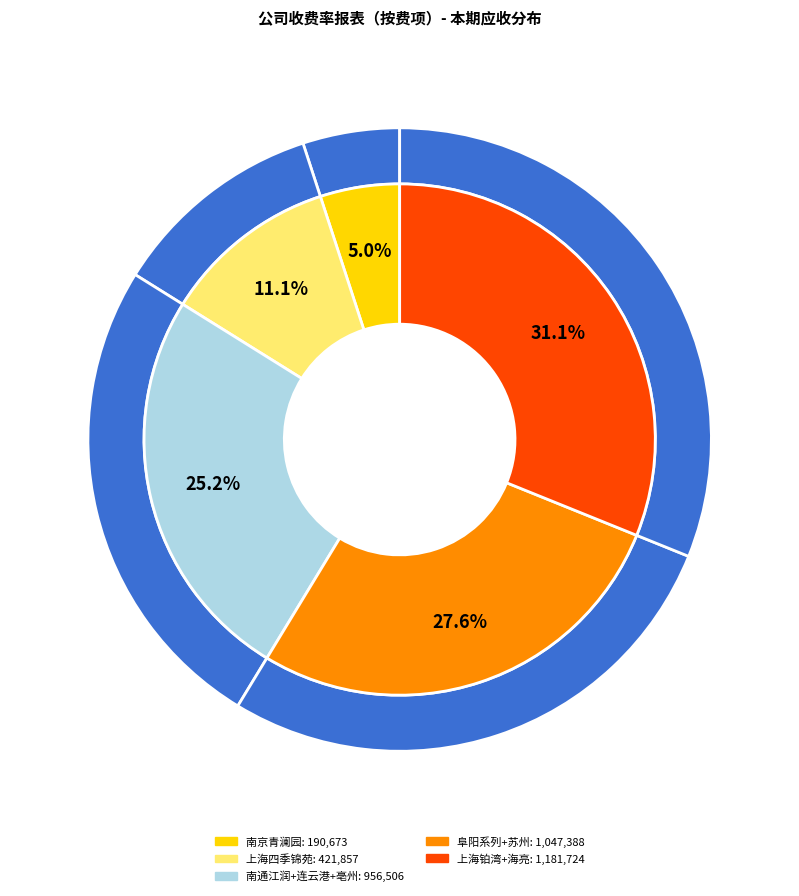

How many segments does this pie chart have?

10